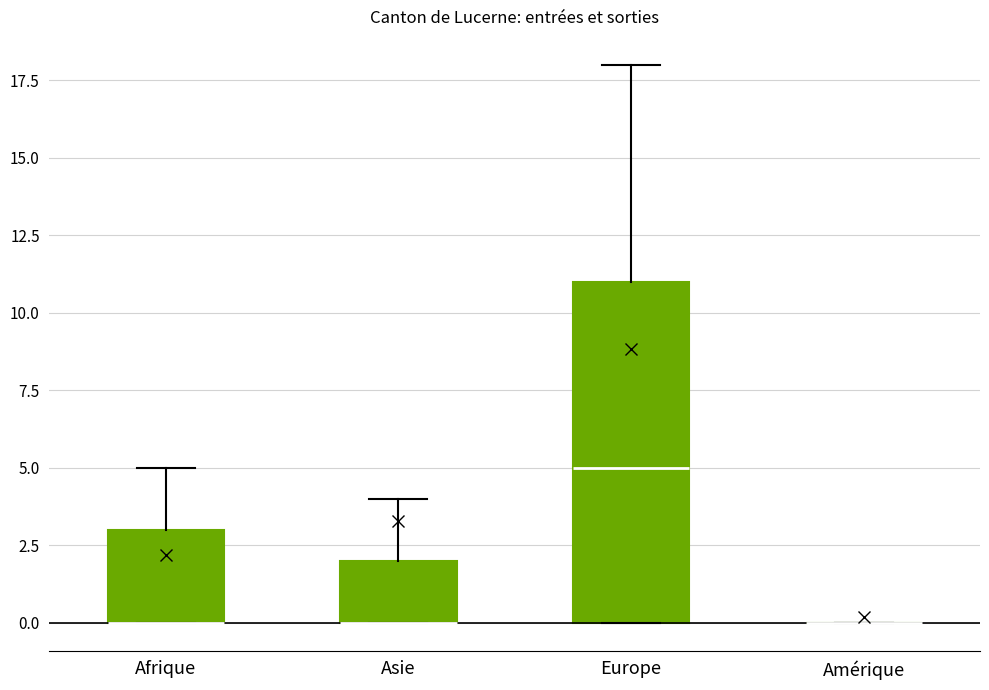

Reading left to right, transcribe this box plot: for each box, give where its median line is, the range the box spans, and where its two whiskers end, as read against the y-axis. The values are not printed on the chart, so give them approximately, as read against the axis.

Afrique: median 0 (drawn on the box's lower edge), box 0 to 3, whiskers 0 to 5
Asie: median 0 (drawn on the box's lower edge), box 0 to 2, whiskers 0 to 4
Europe: median 5, box 0 to 11, whiskers 0 to 18
Amérique: box collapsed to a line at 0, whiskers 0 to 0